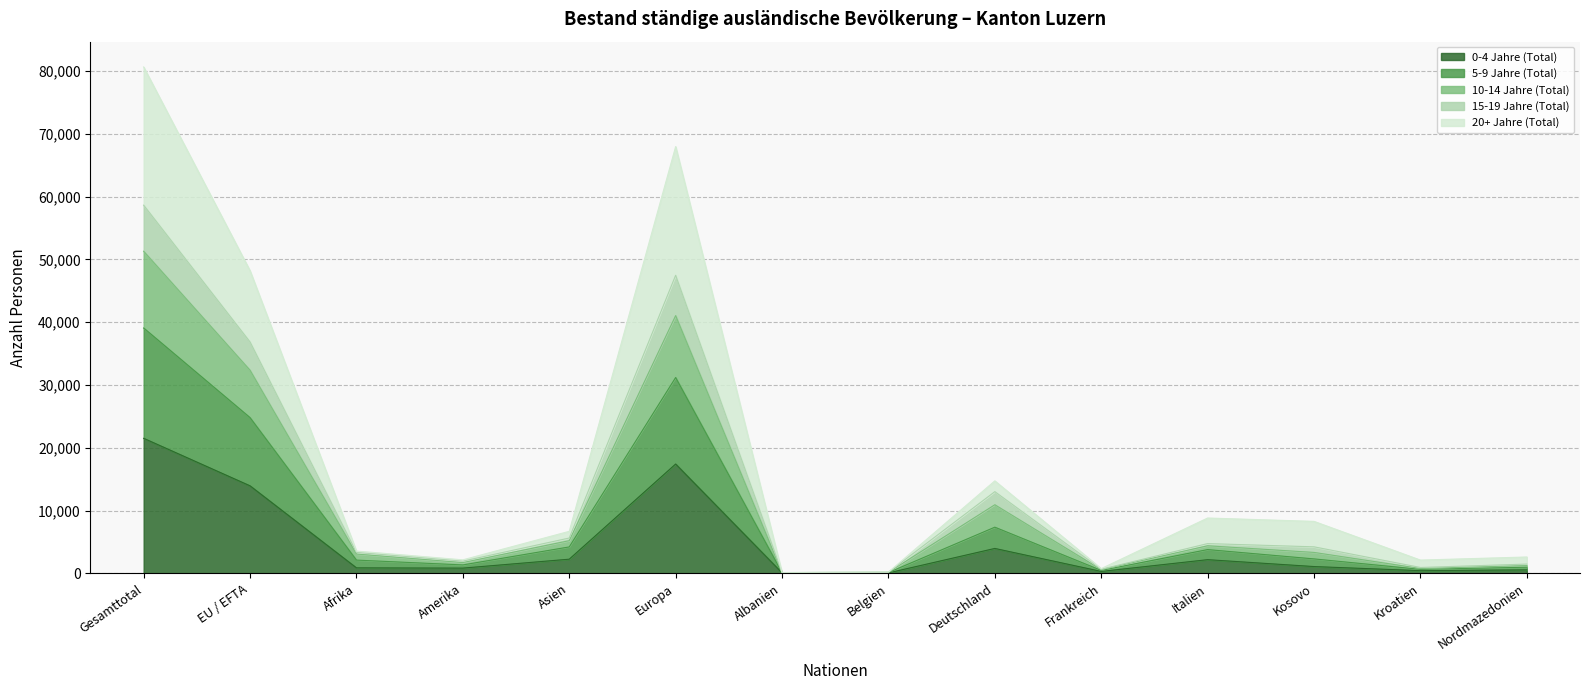

At which category is the sum across all series the highest?

Gesamttotal